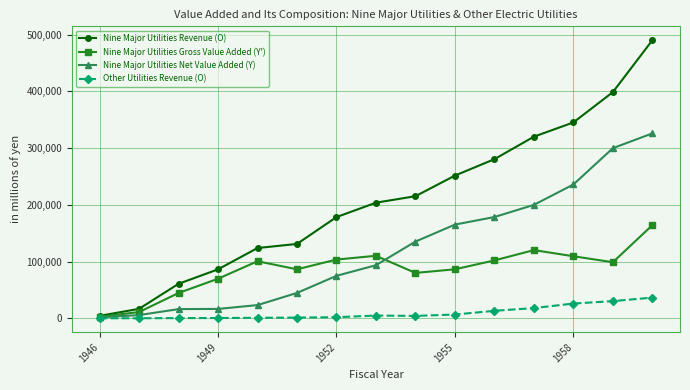

Which series has the largest total across all categories?

Nine Major Utilities Revenue (O)